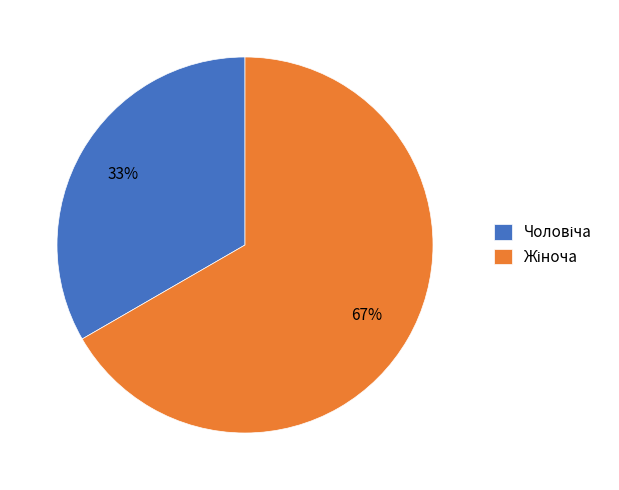

To the nearest percent, what is the average slice percentage?

50%